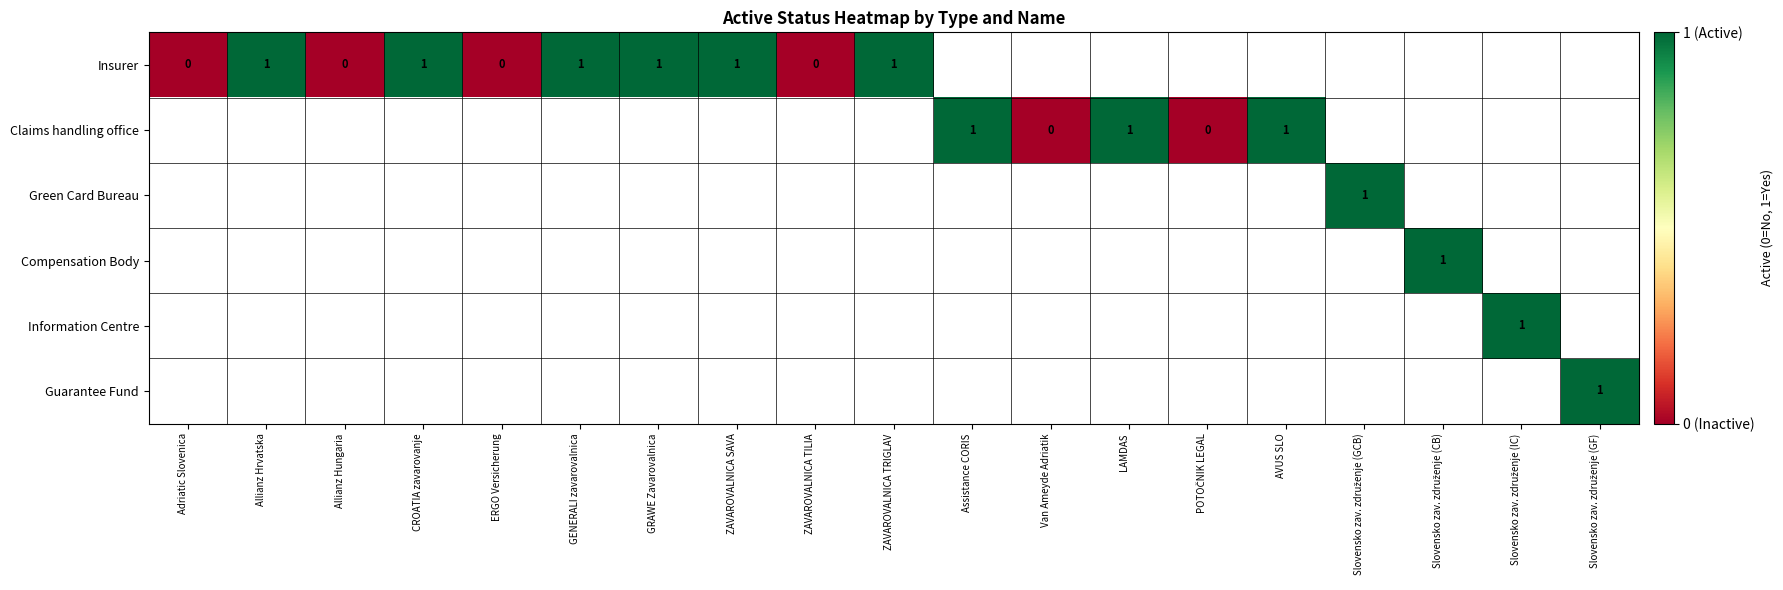

How many data points does each series have?

19